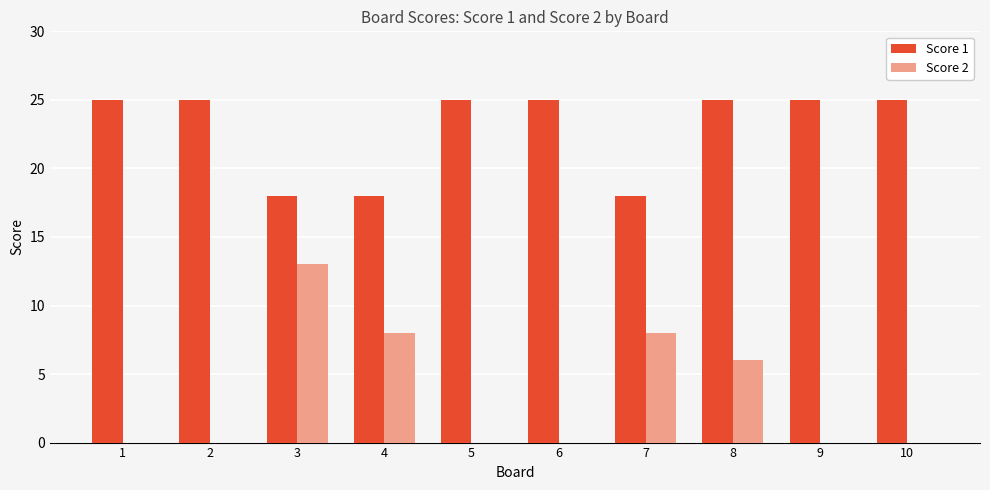

Between 1 and 3, which series saw the biggest shift?

Score 2